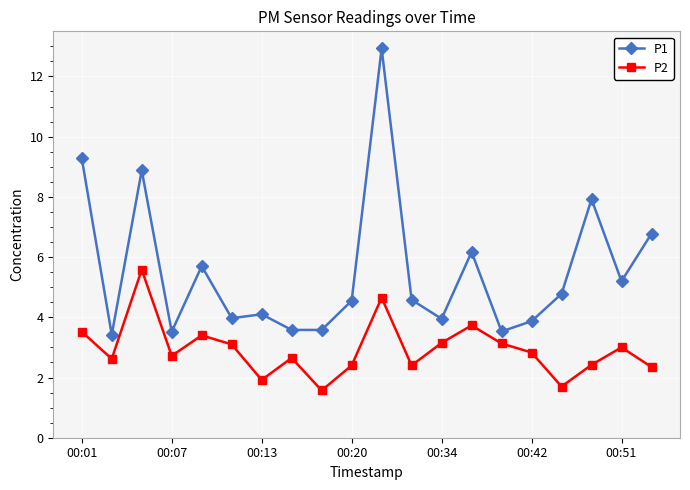

True or false: P1 has more than 1 interior local peaks.

True